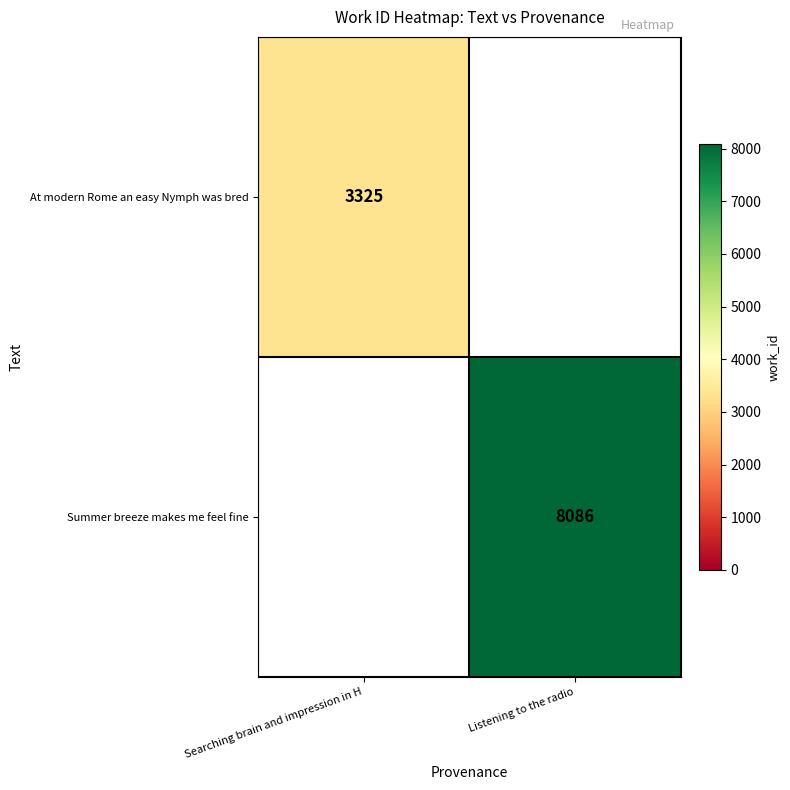

The Summer breeze makes me feel fine series shows 13967 at Listening to the radio. True or false?

False